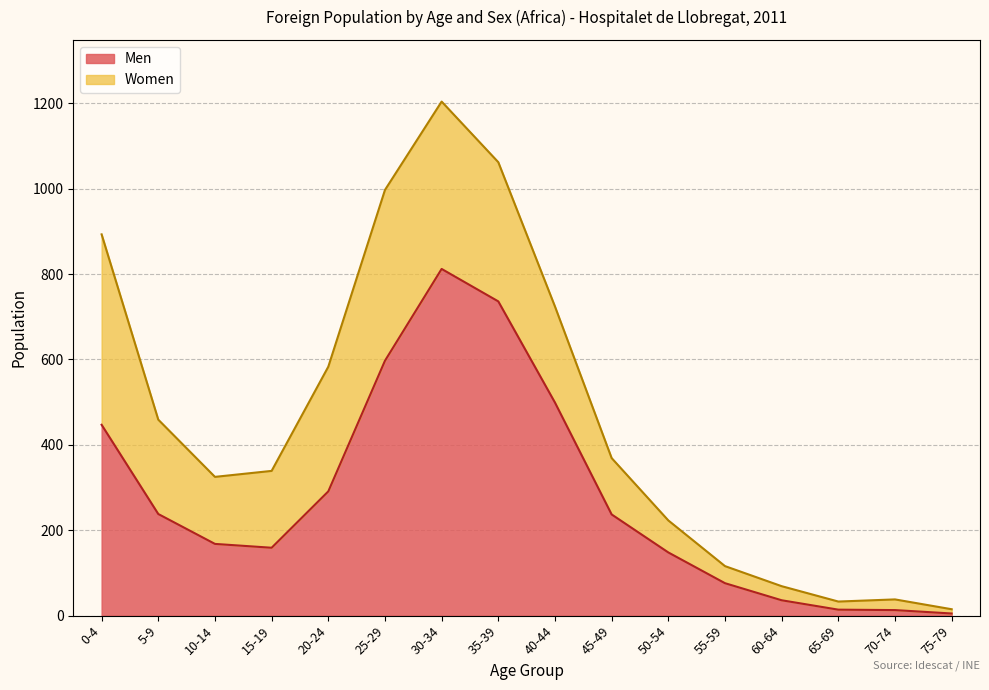

List the labels in order of value, smallest first.

75-79, 70-74, 65-69, 60-64, 55-59, 50-54, 15-19, 10-14, 45-49, 5-9, 20-24, 0-4, 40-44, 25-29, 35-39, 30-34